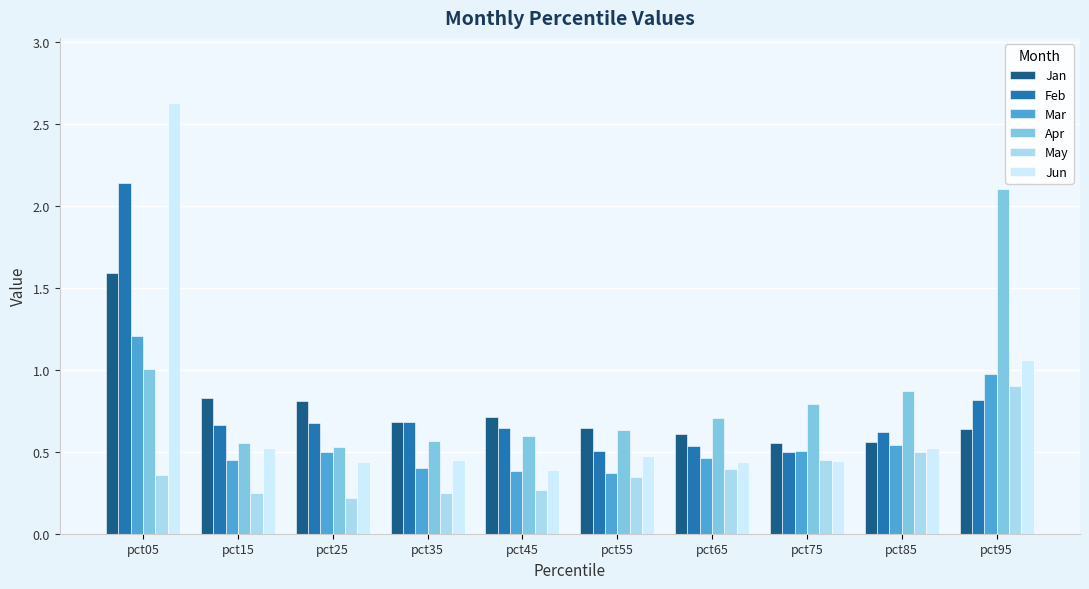

Which series has the widest spread of values?

Jun